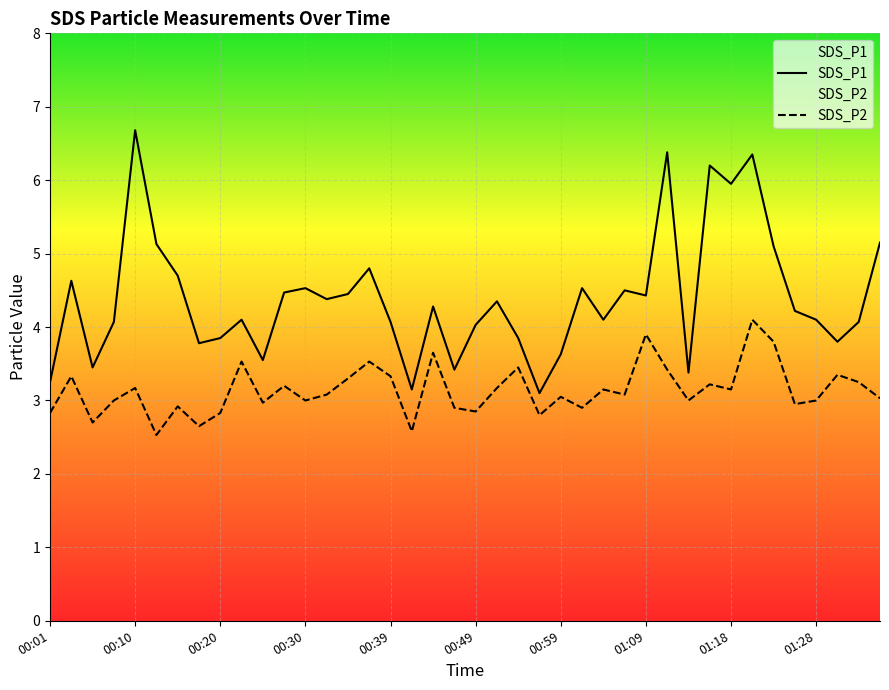

Read the SDS_P2 value at 01:11.

3.4